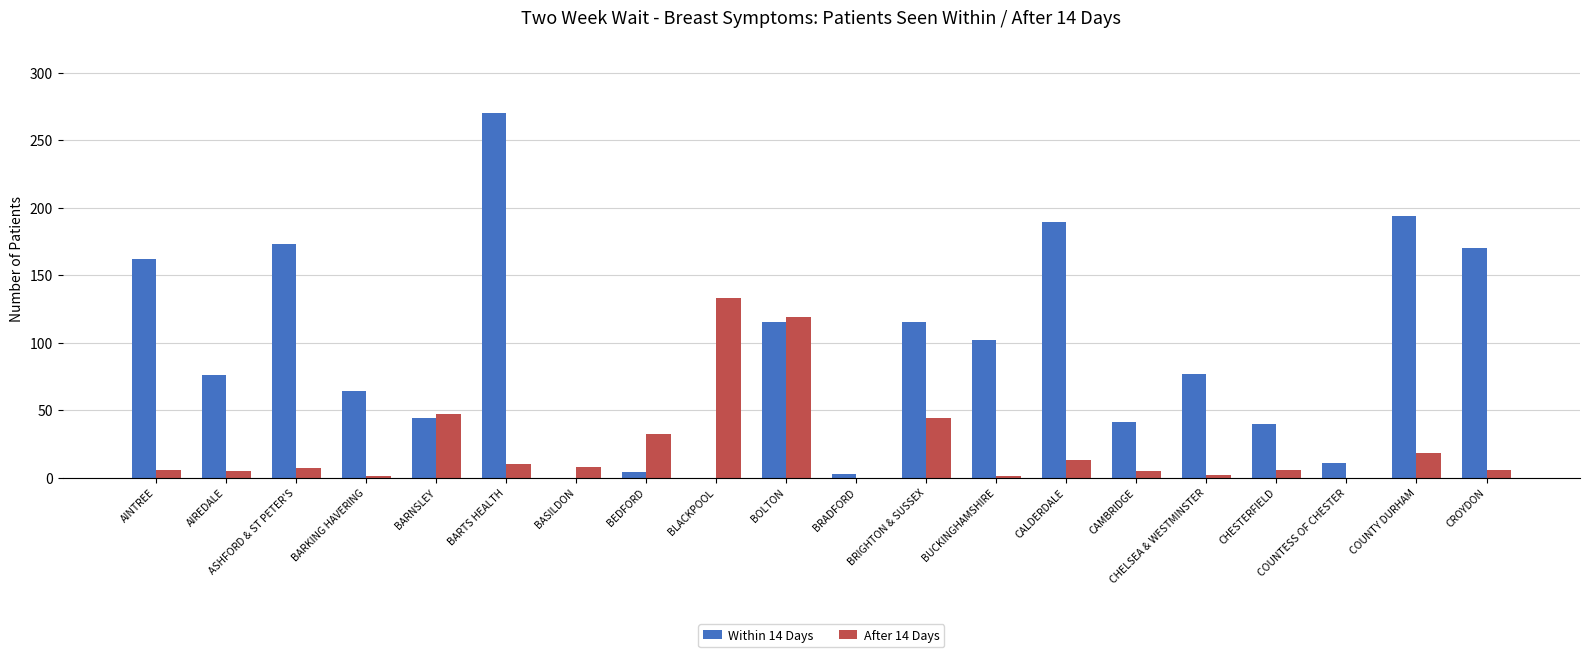

What is the average value of the After 14 Days series?

23